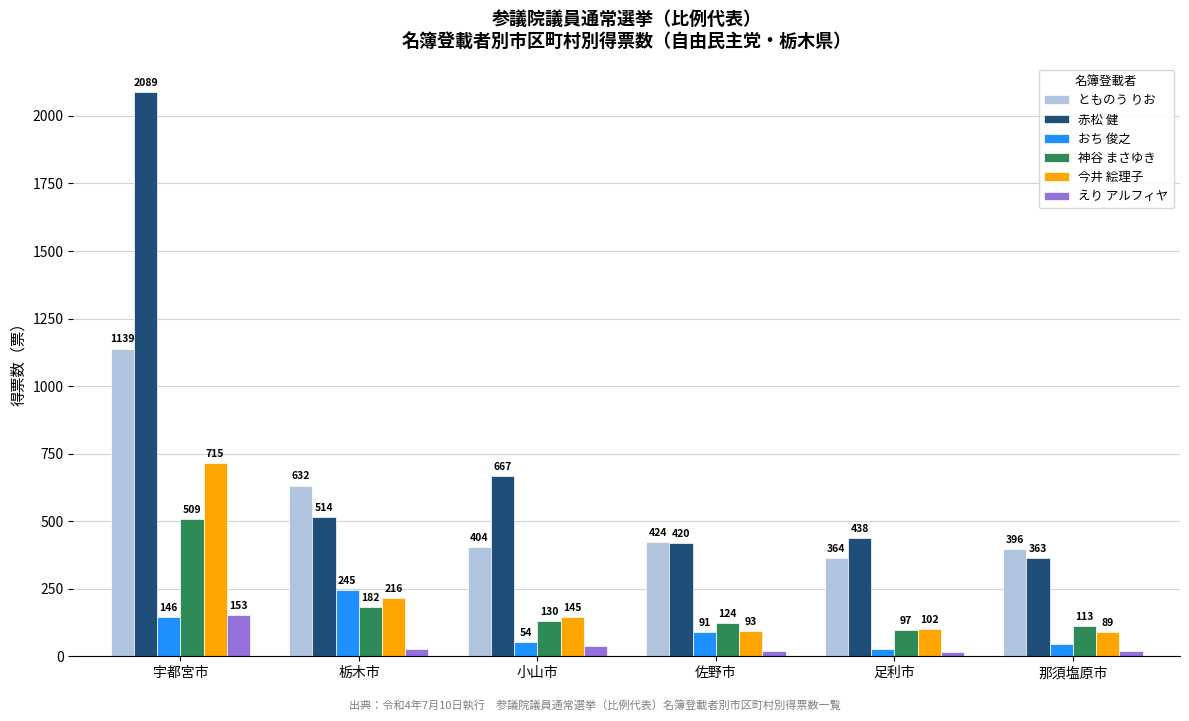

What are all the series names shown in the legend?

とものう りお, 赤松 健, おち 俊之, 神谷 まさゆき, 今井 絵理子, えり アルフィヤ